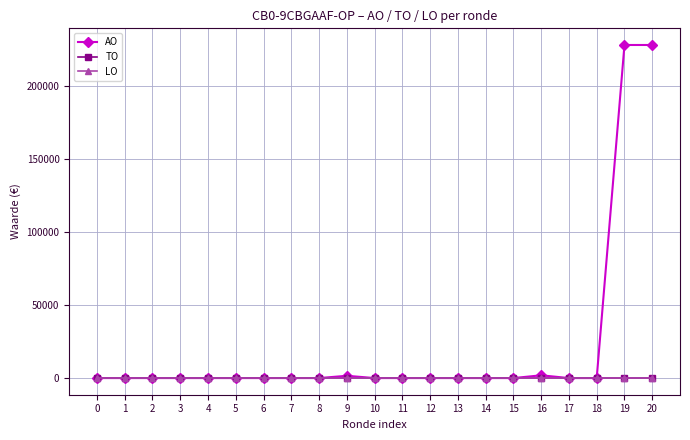

How many distinct data groups are displayed?

3